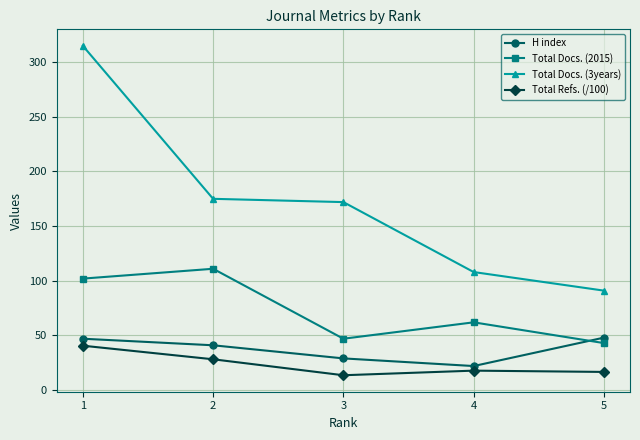

What is the maximum value for H index?

48.0